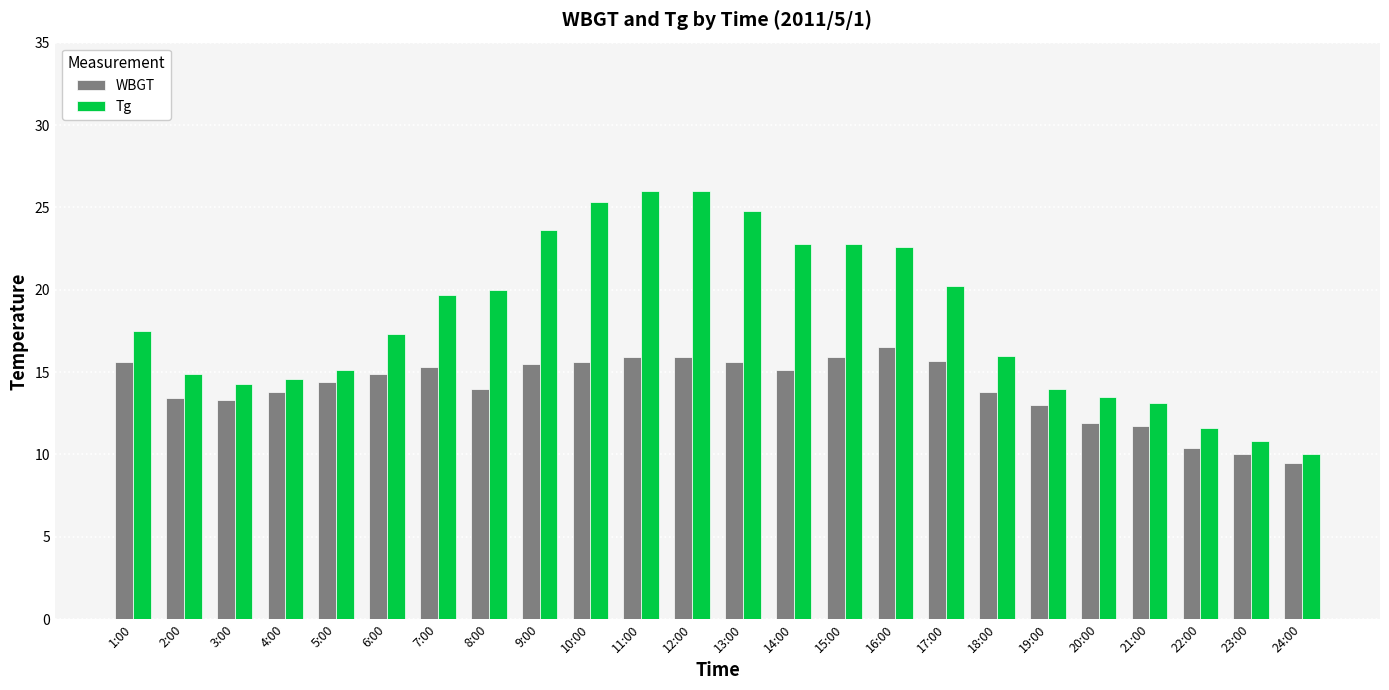

What is the approximate value of WBGT at 20:00?

11.9